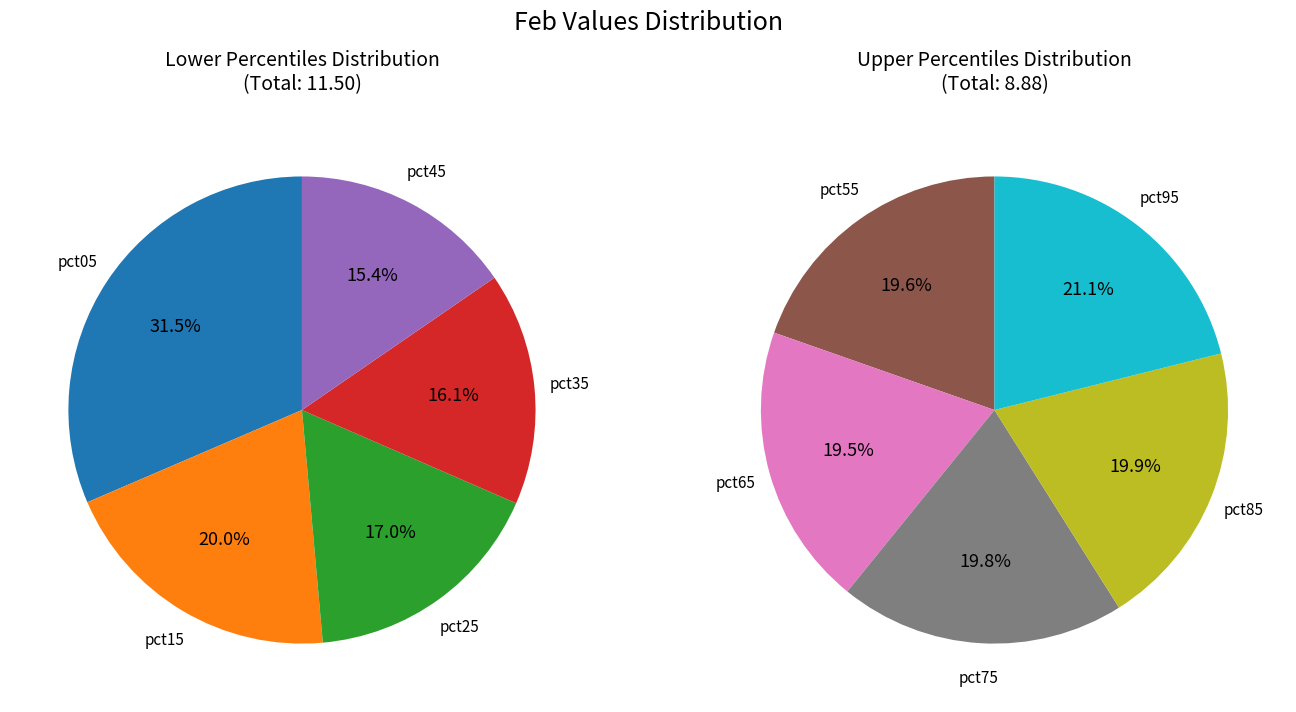

True or false: pct15 accounts for 1% of the total.

False